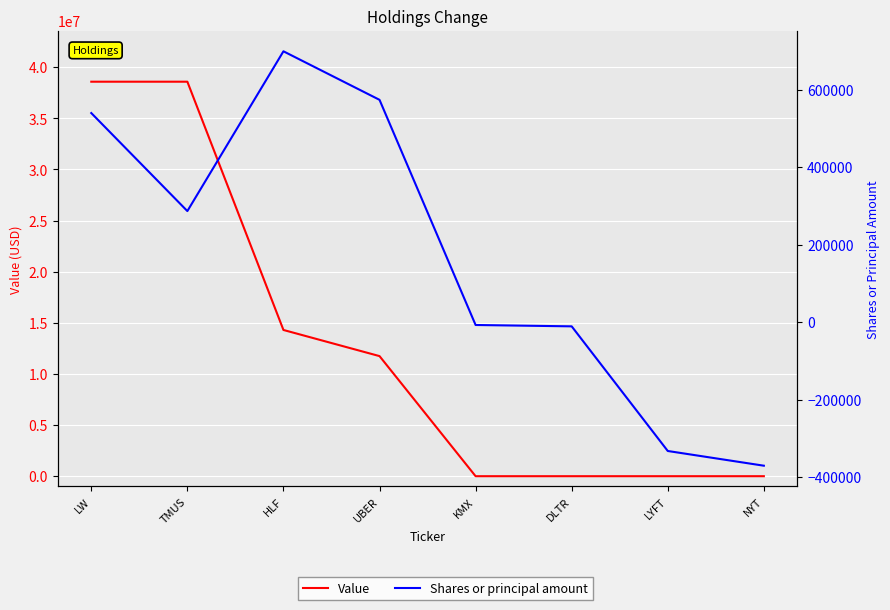

Is the value of Shares or principal amount at LW greater than the value of Value at LW?

No